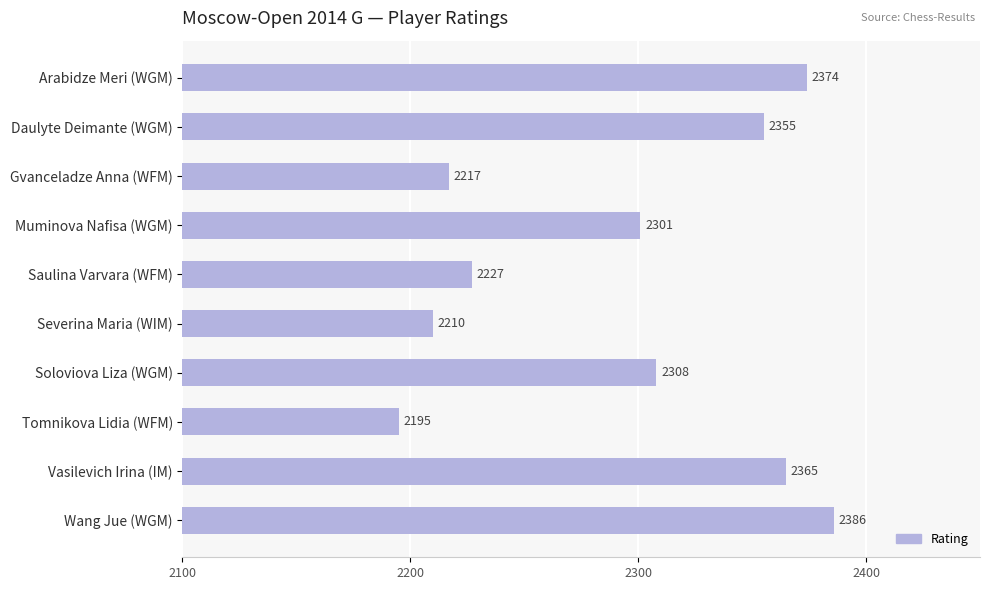

List the labels in order of value, largest first.

Wang Jue (WGM), Arabidze Meri (WGM), Vasilevich Irina (IM), Daulyte Deimante (WGM), Soloviova Liza (WGM), Muminova Nafisa (WGM), Saulina Varvara (WFM), Gvanceladze Anna (WFM), Severina Maria (WIM), Tomnikova Lidia (WFM)